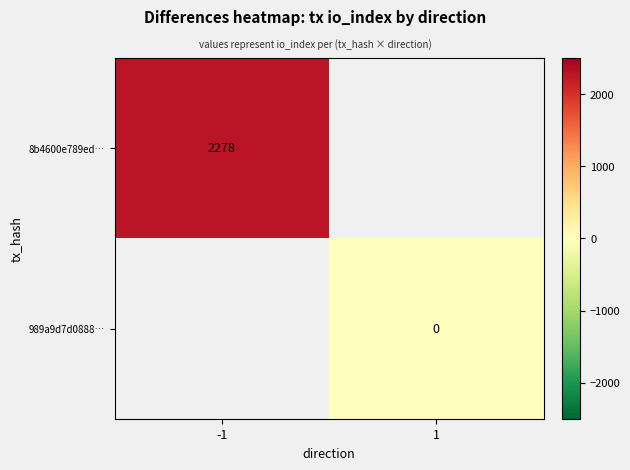

Is the value of 8b4600e789ed… at -1 greater than the value of 989a9d7d0888… at 1?

Yes